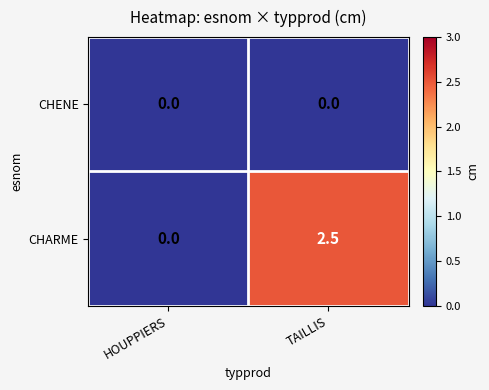

What is the maximum value for CHARME?

2.5